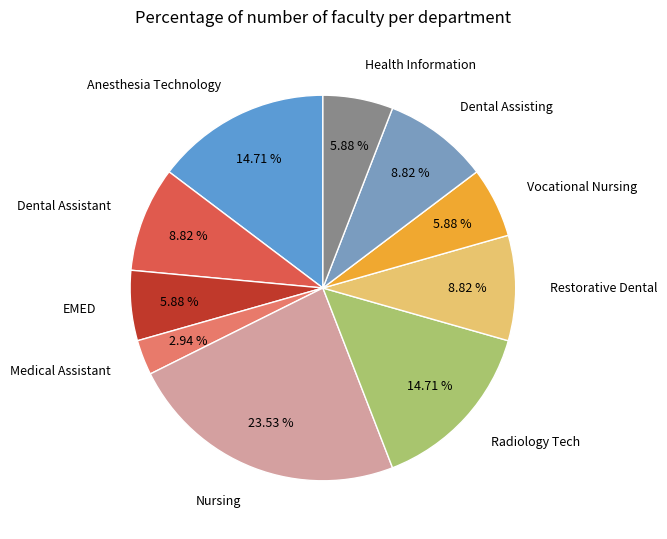

How many segments does this pie chart have?

10